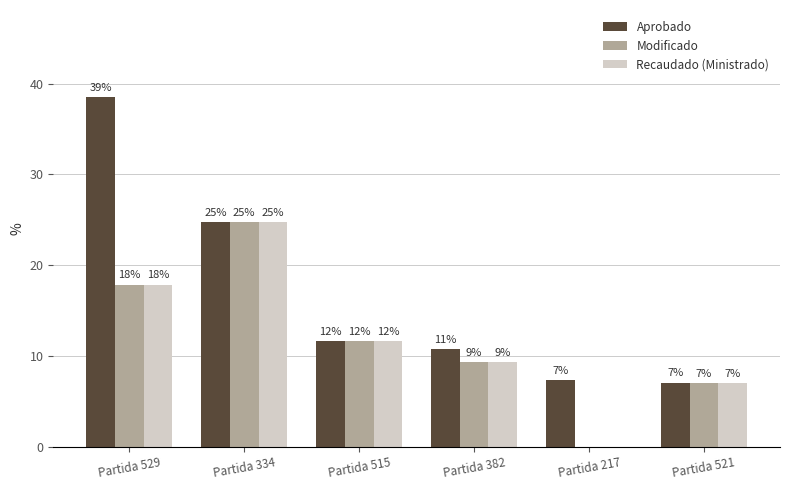

Which label corresponds to the smallest value in the chart?

Partida 217